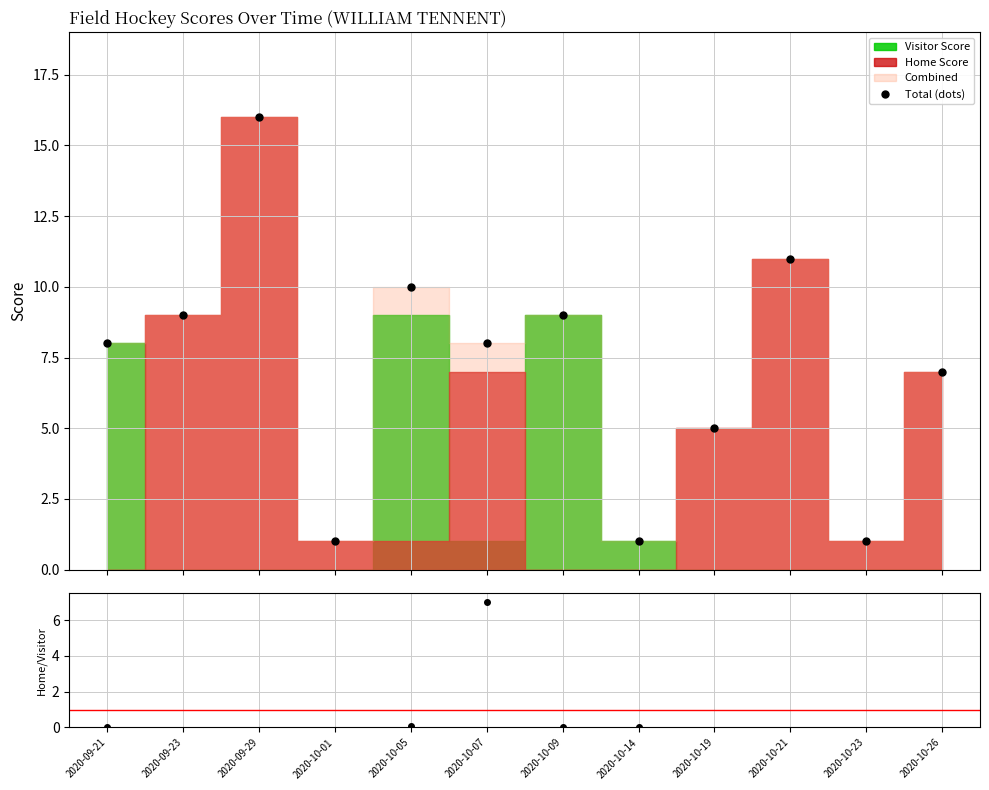

True or false: Home/Visitor and Total (dots) intersect in this chart.

False